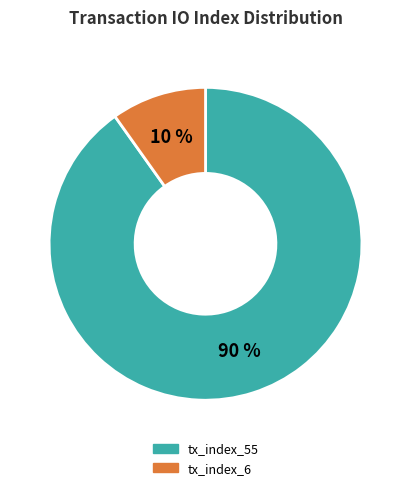

The tx_index_55 slice represents 99% of the pie. True or false?

False